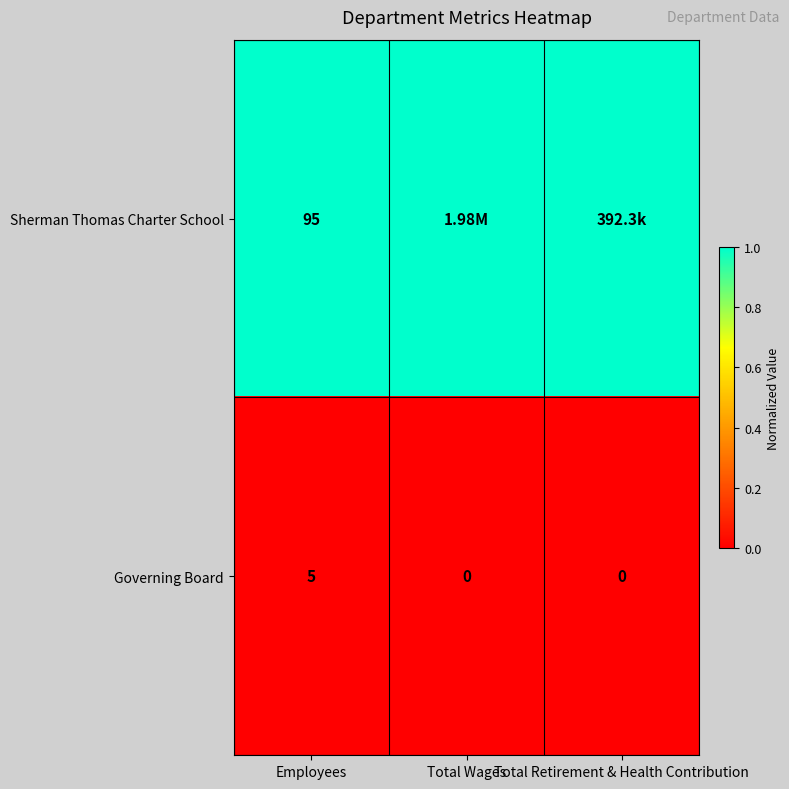

Which category has the lowest value across all series?

Employees